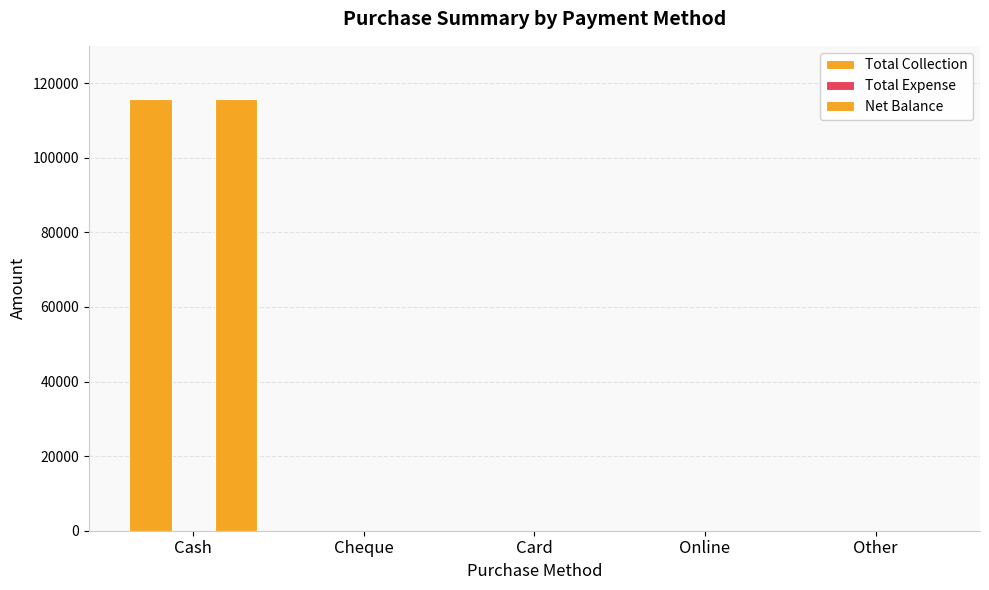

What is the label of the 5th bar from the right?

Cash